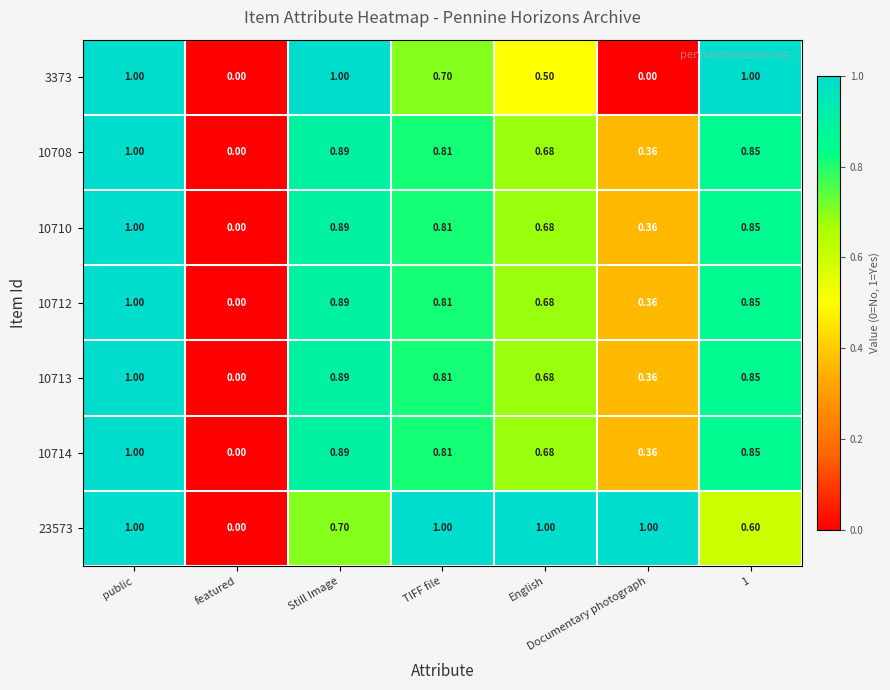

How many data points in 23573 are less than 1?

3